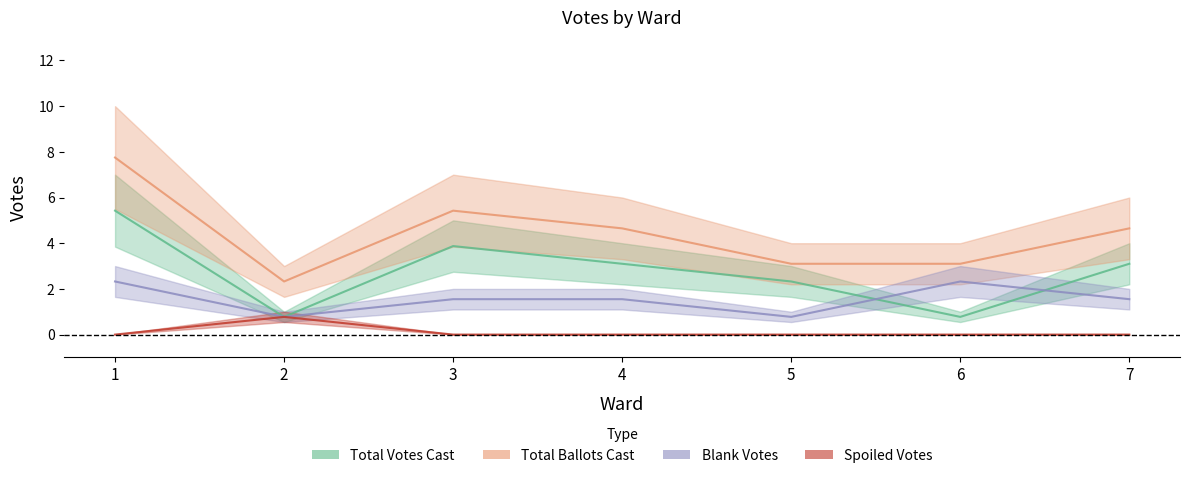

How many categories are shown in the chart?

7